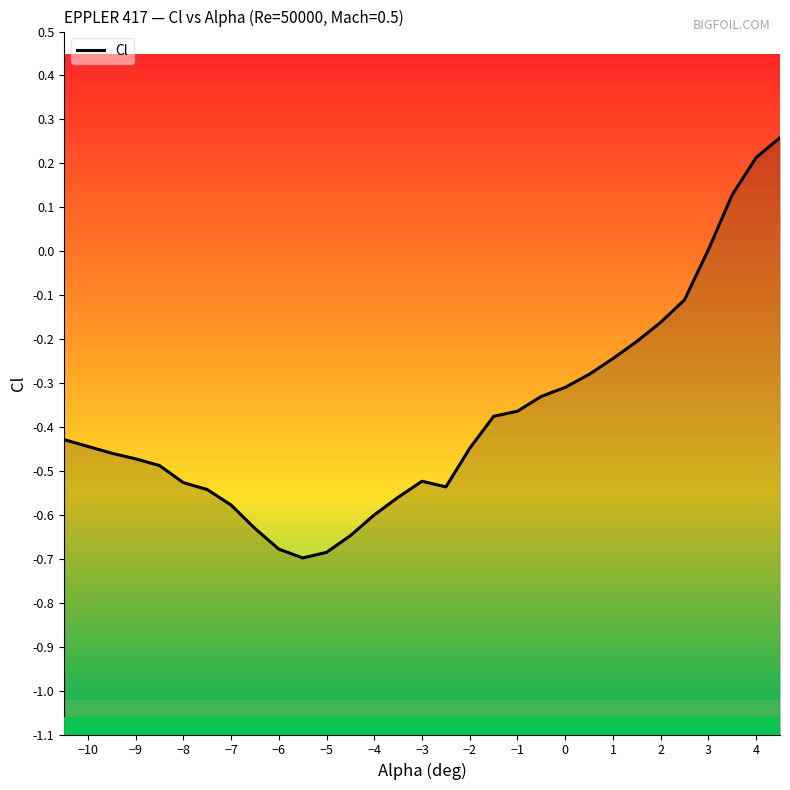

What is the greatest value displayed?

0.3